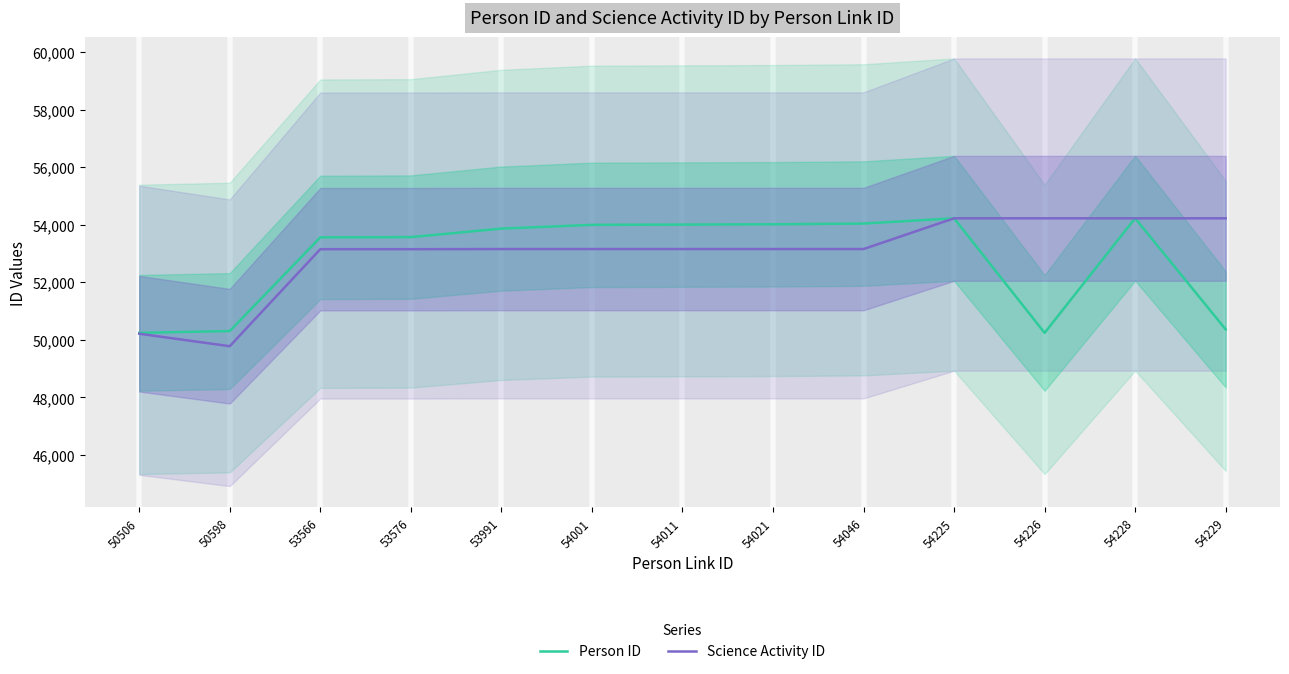

What is the total value across all series at 54021?

107172